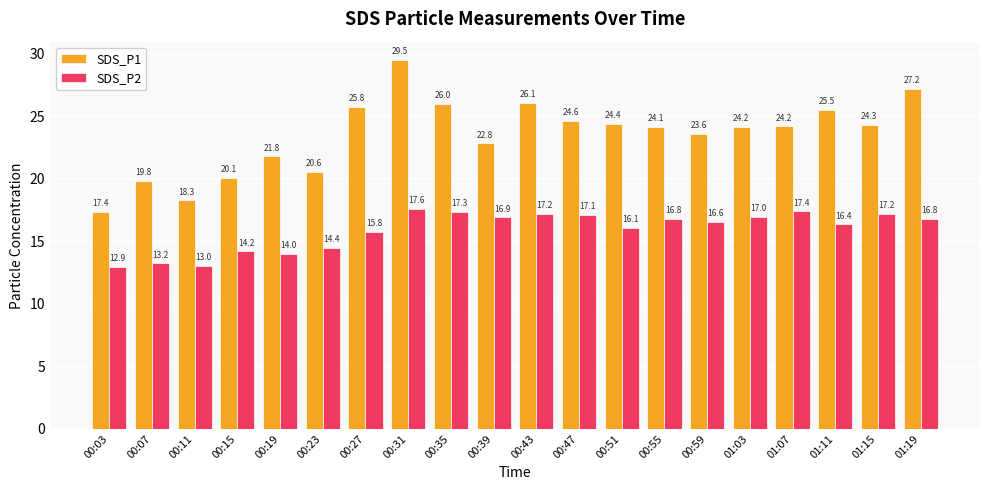

How many data points in SDS_P2 are above 16?

13